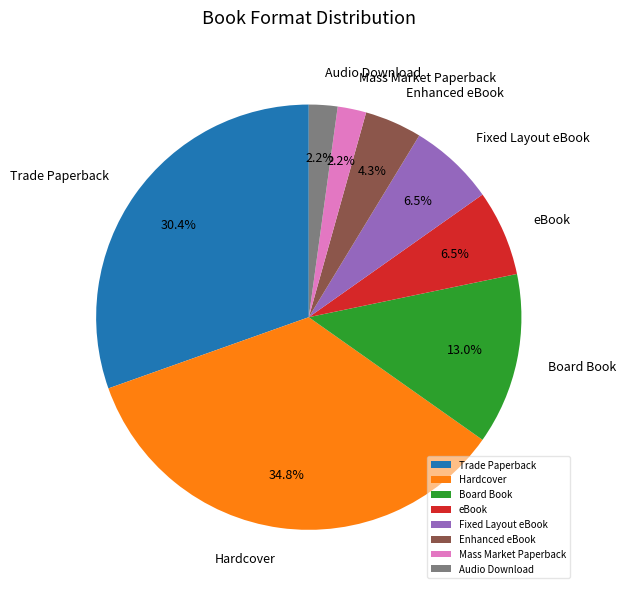

What percentage is the Enhanced eBook slice, to the nearest percent?

4%